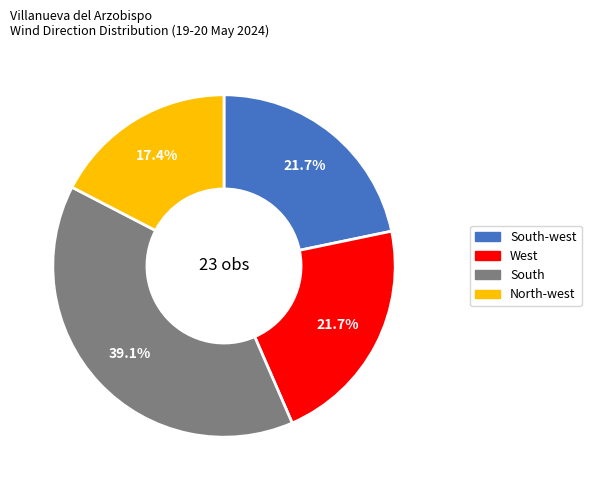

Which category has the biggest portion of the pie?

South